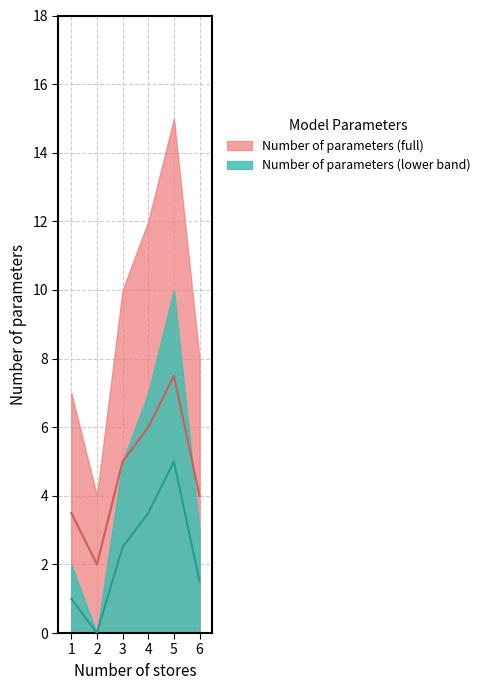

Which has a higher value, 2 or 3?

3